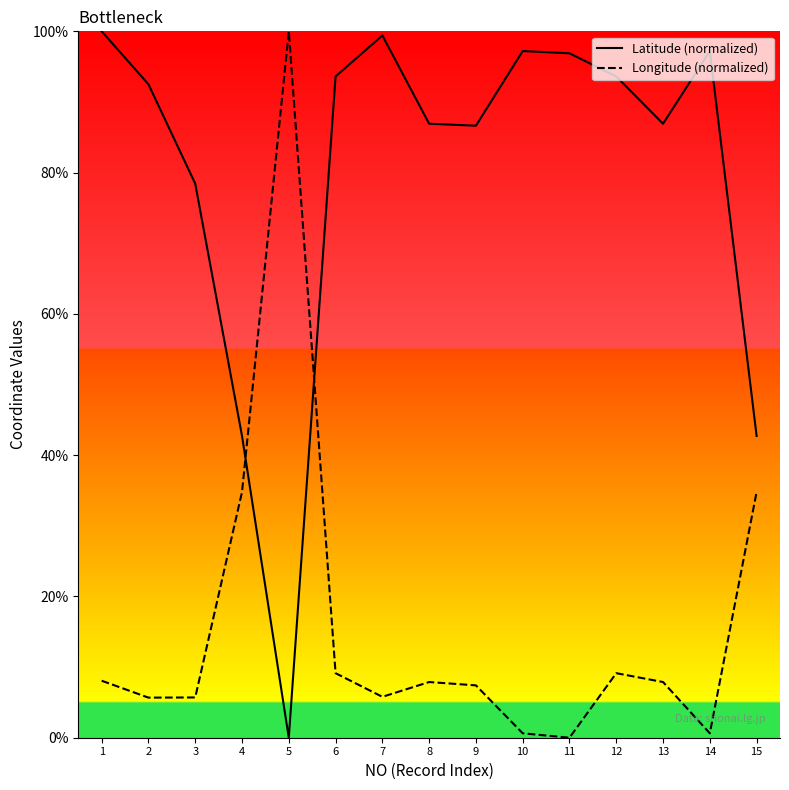

List the labels in order of Latitude (normalized) value, smallest first.

5, 4, 15, 3, 9, 8, 13, 2, 6, 12, 11, 10, 14, 7, 1